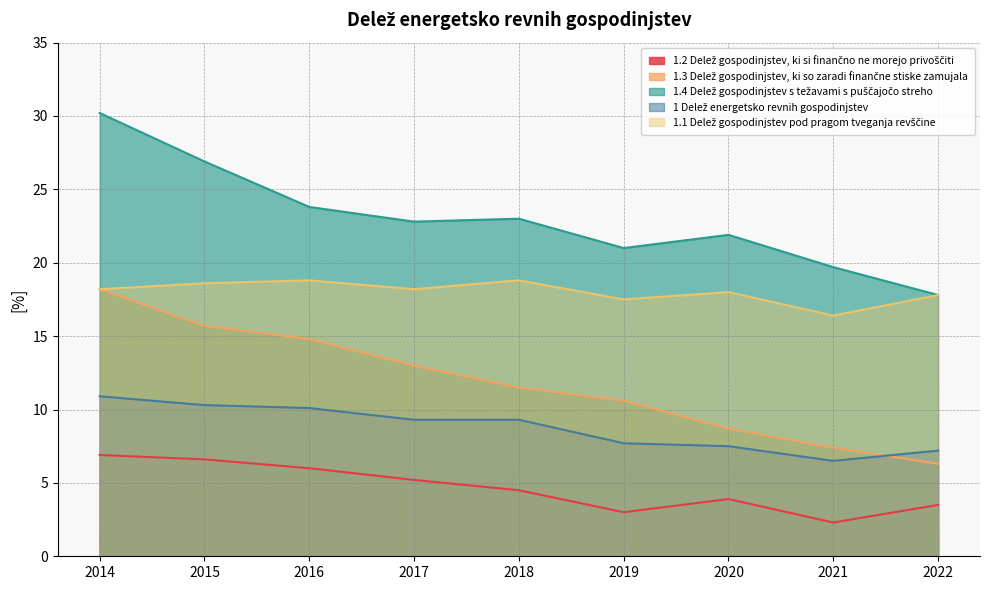

True or false: 1 Delež energetsko revnih gospodinjstev has a value of 7.5 at 2020.

True